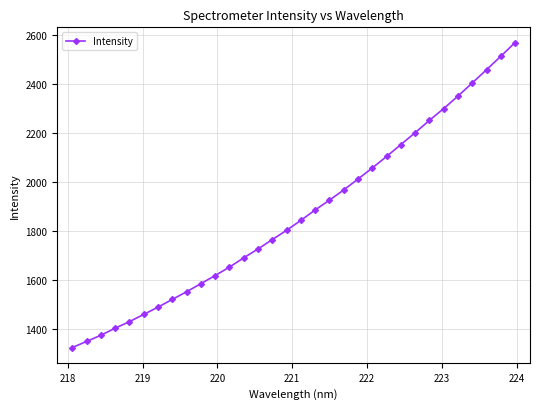

What is the minimum value shown in the chart?

1326.5